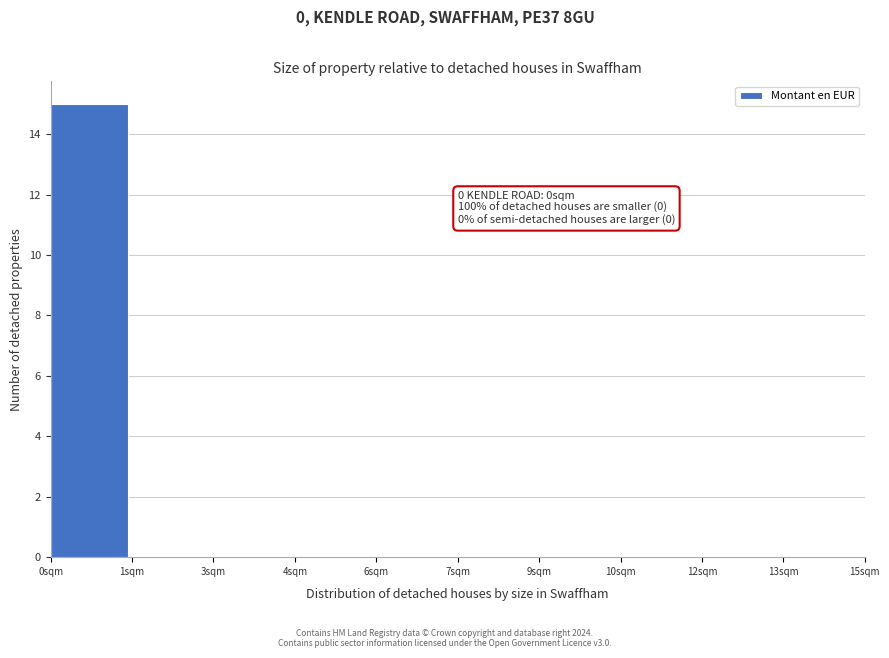

Reading right to left, what are all the values shown in this chart?

13sqm=0	12sqm=0	10sqm=0	9sqm=0	7sqm=0	6sqm=0	4sqm=0	3sqm=0	1sqm=0	0sqm=15